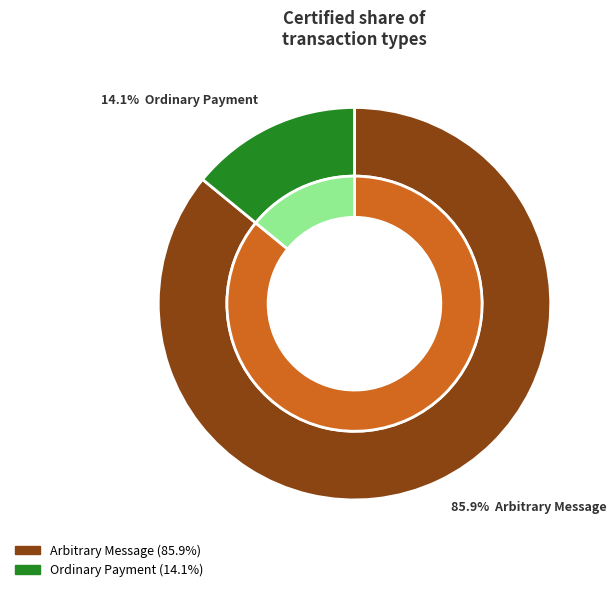

To the nearest percent, what percentage of the pie is Ordinary Payment?

14%